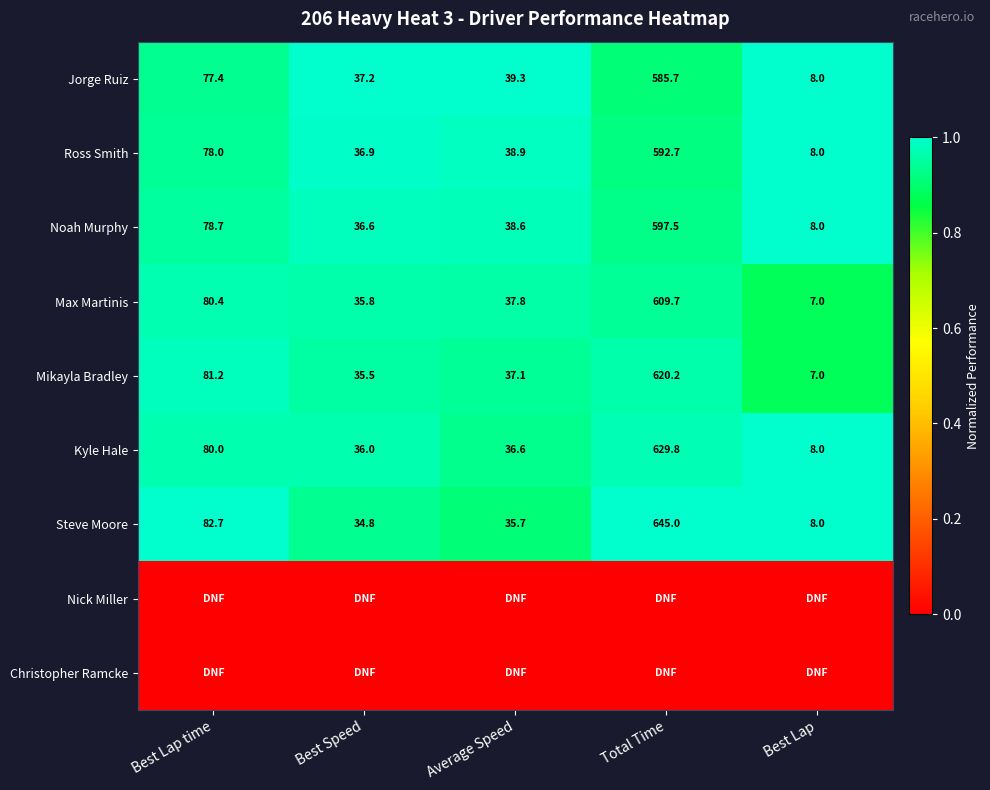

What is the sum of the Jorge Ruiz values at Best Speed and Best Lap time?

114.6